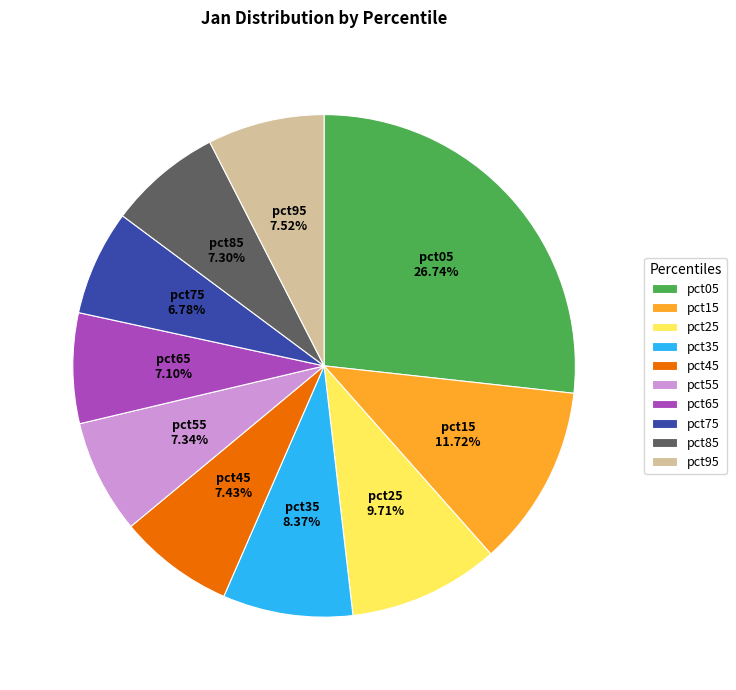

To the nearest percent, what percentage of the pie is pct45?

7%